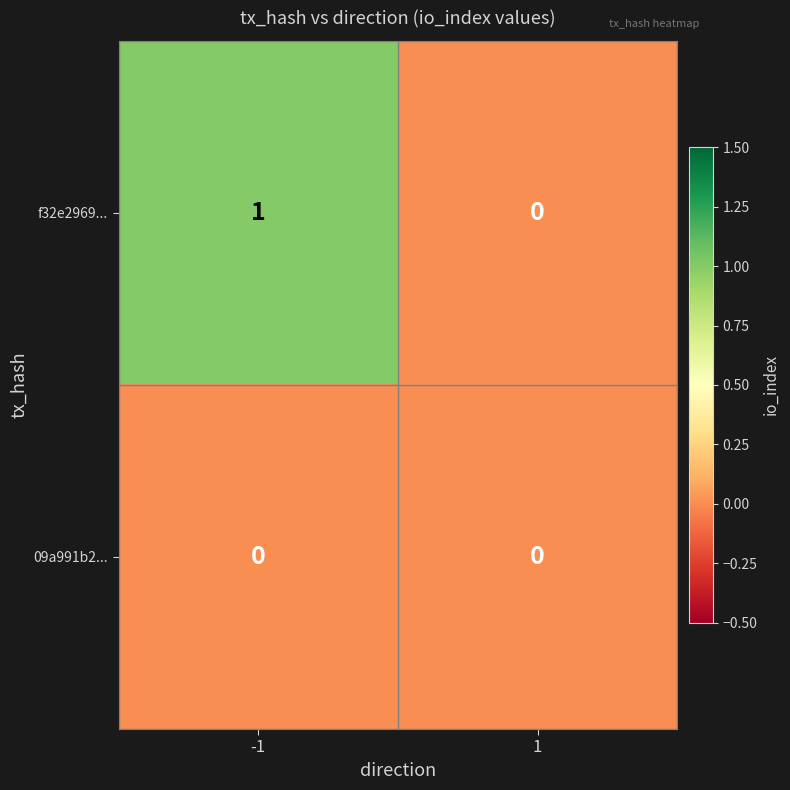

Rank the series at -1 from lowest to highest value.

09a991b2..., f32e2969...